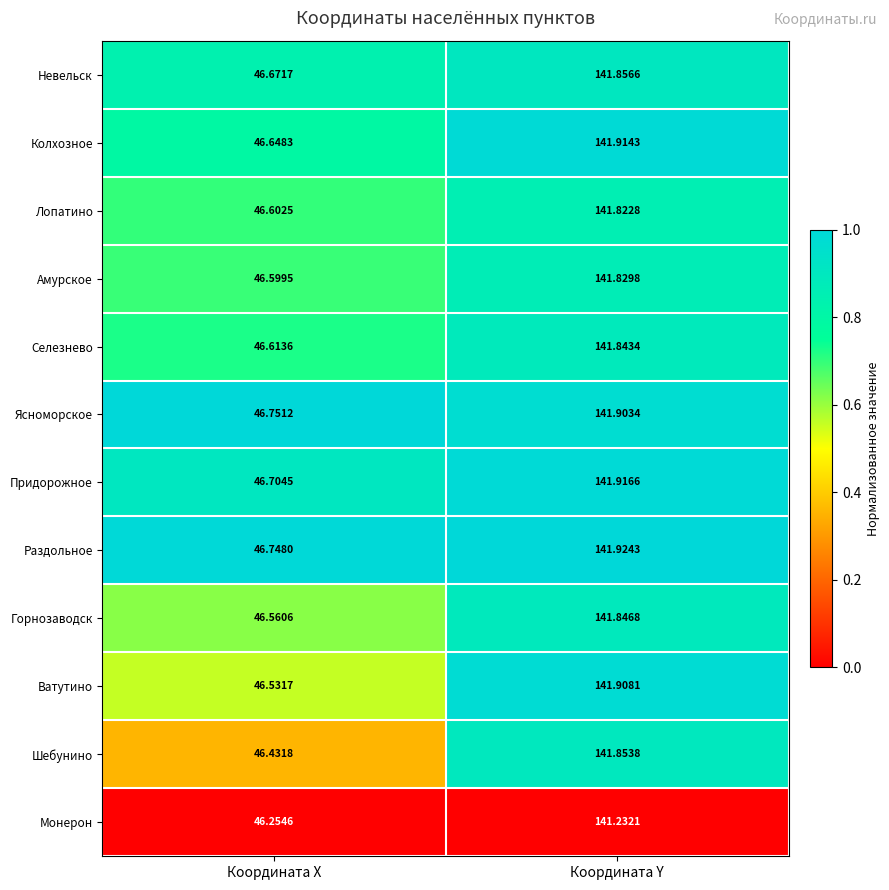

At Координата Y, list the series in order from smallest to largest.

Монерон, Лопатино, Амурское, Селезнево, Горнозаводск, Шебунино, Невельск, Ясноморское, Ватутино, Колхозное, Придорожное, Раздольное